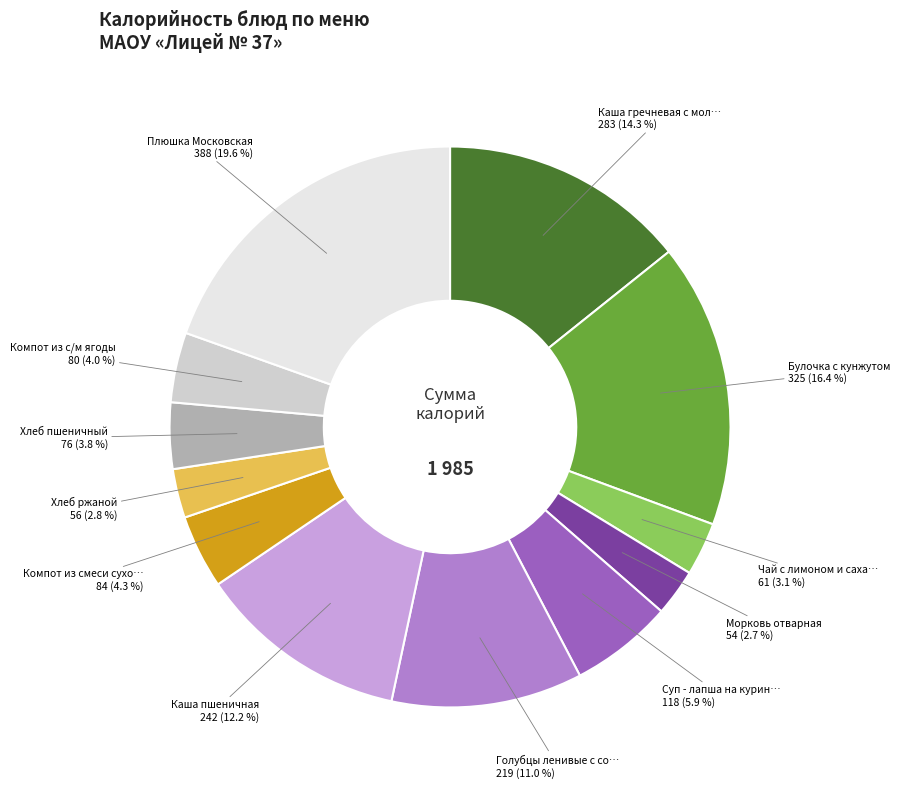

Does any single category account for the majority?

No